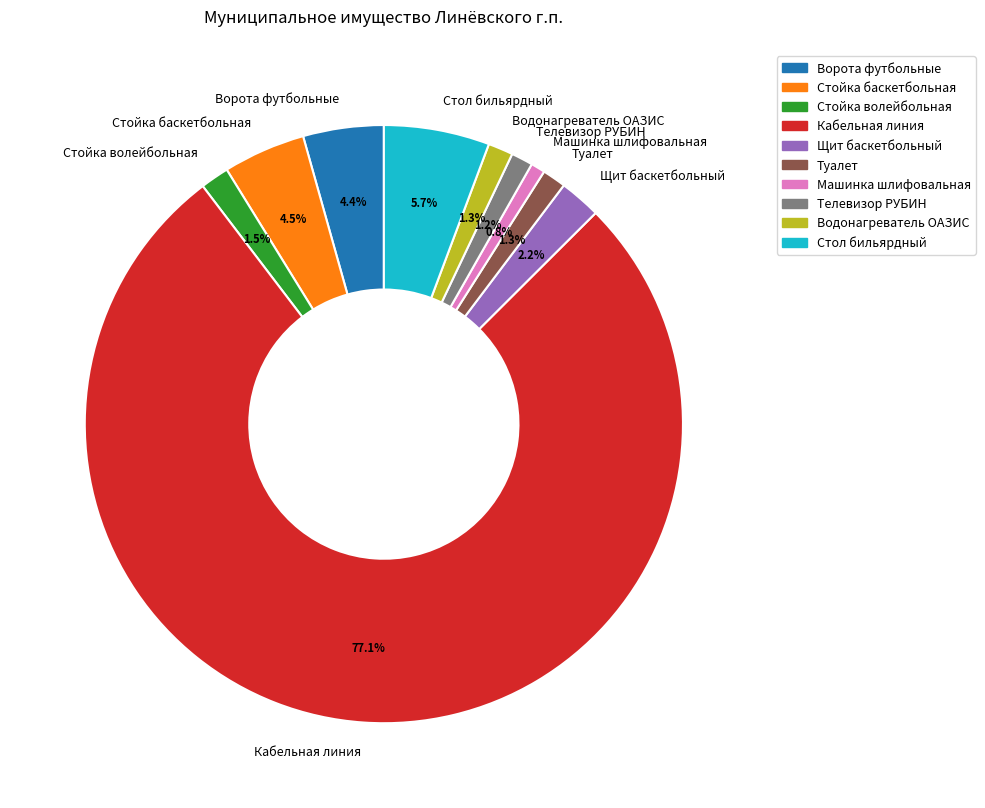

Which slice is the largest?

Кабельная линия